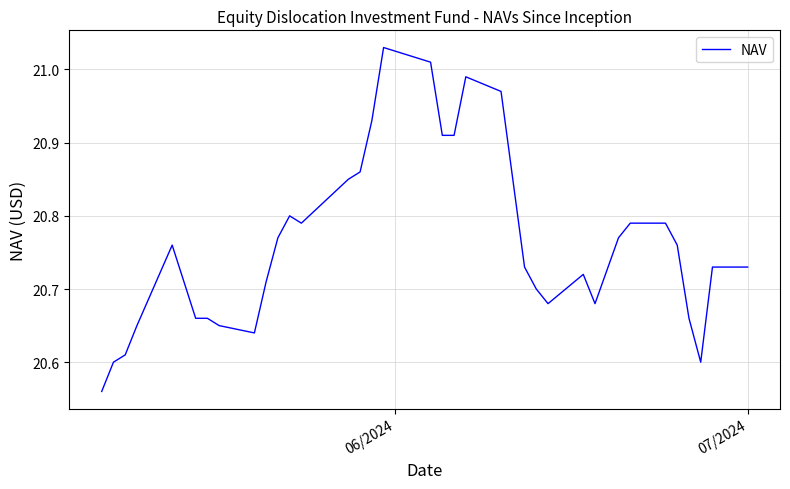

Count the number of categories in the chart.

37